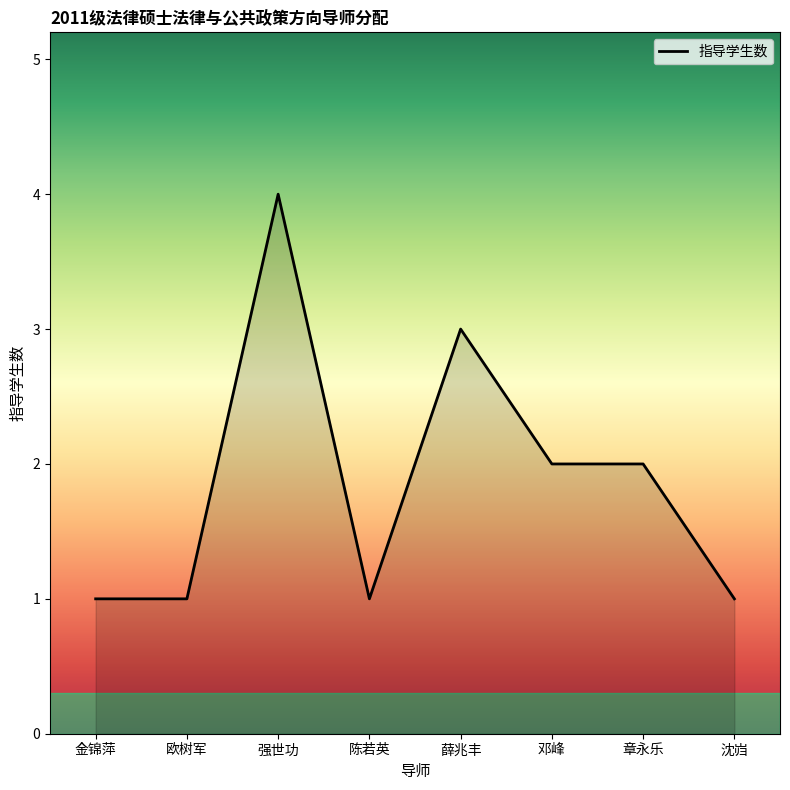

How many distinct data groups are displayed?

1